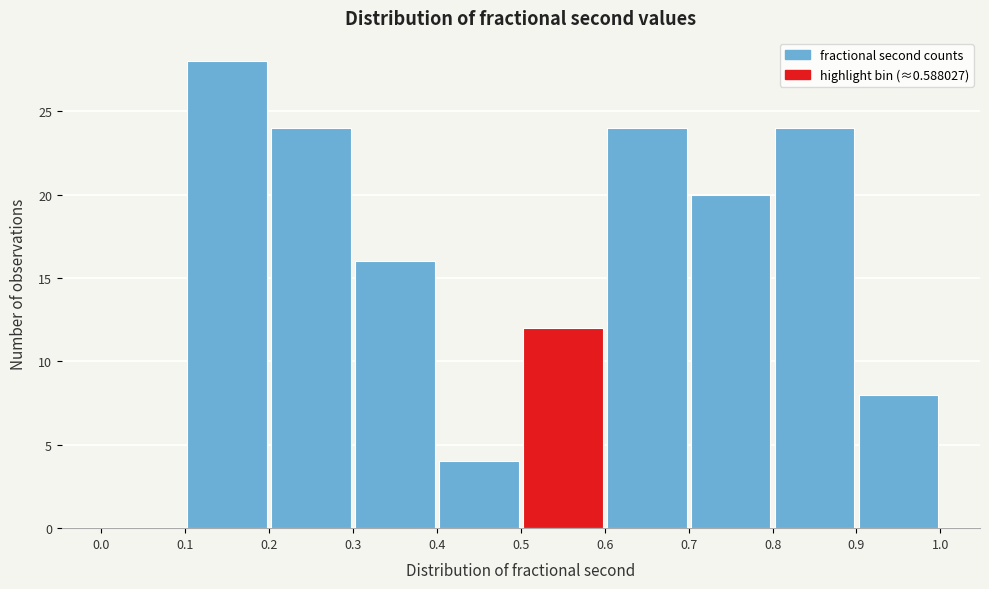

Reading left to right, transcribe this chart: for each bar, give the range it covers on the x-axis and its height. The values are not printed on the chart, so give them approximately, as read against the axis.

0.0 to 0.1: 0
0.1 to 0.2: 28
0.2 to 0.3: 24
0.3 to 0.4: 16
0.4 to 0.5: 4
0.5 to 0.6: 12
0.6 to 0.7: 24
0.7 to 0.8: 20
0.8 to 0.9: 24
0.9 to 1.0: 8